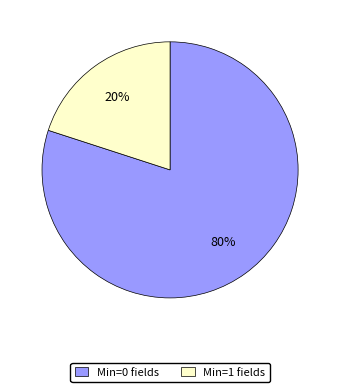

Approximately how many times larger is the value at Min=0 fields compared to Min=1 fields?

4.0